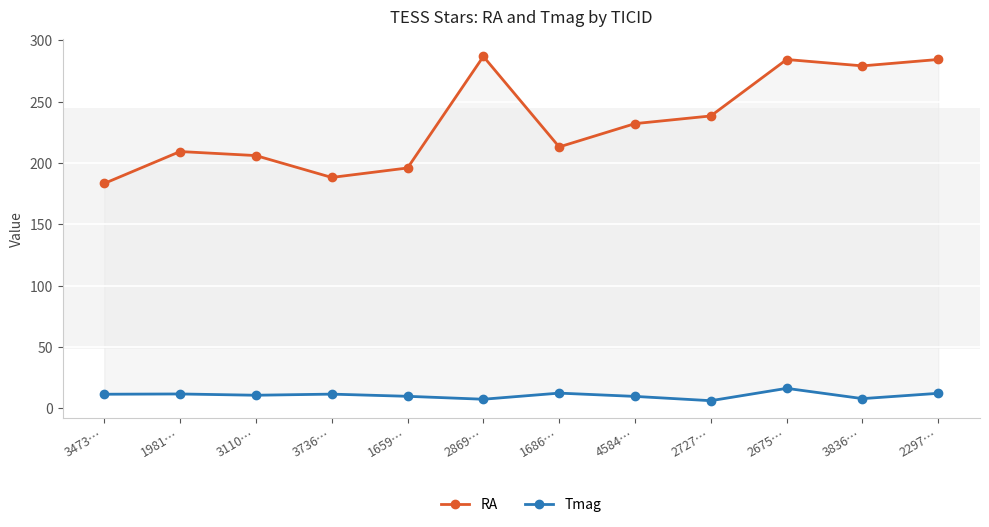

In Tmag, how many points are lower than both neighbors (excluding endpoints)?

4